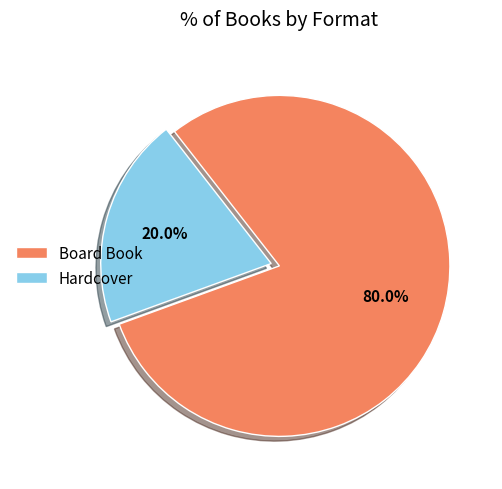

To the nearest percent, what percentage of the pie is Hardcover?

20%